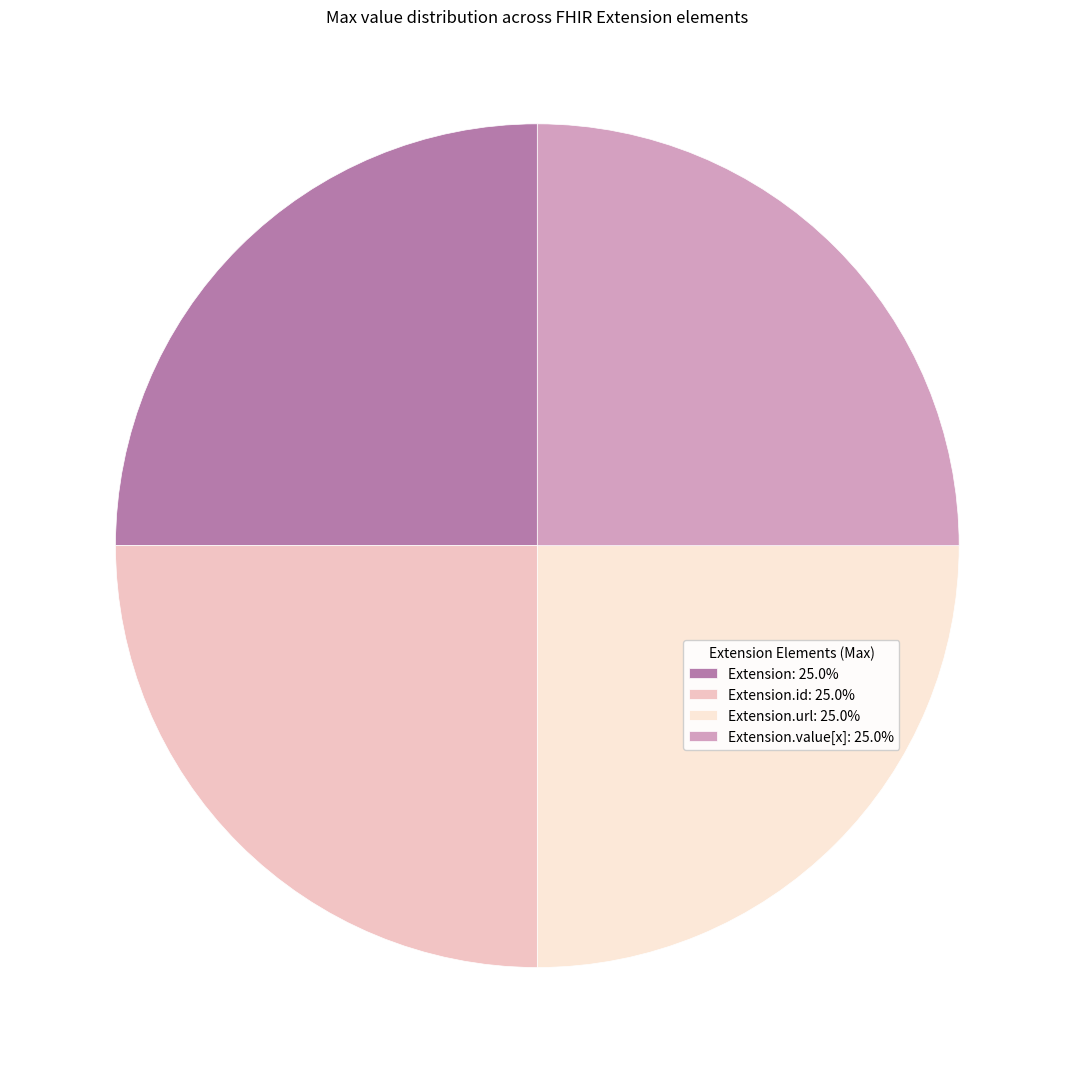

Count the number of slices in the pie.

4